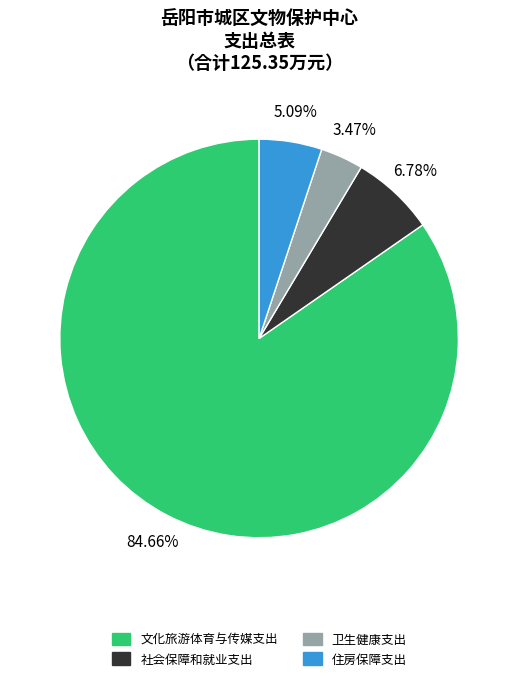

Rank the categories by value from highest to lowest.

文化旅游体育与传媒支出, 社会保障和就业支出, 住房保障支出, 卫生健康支出